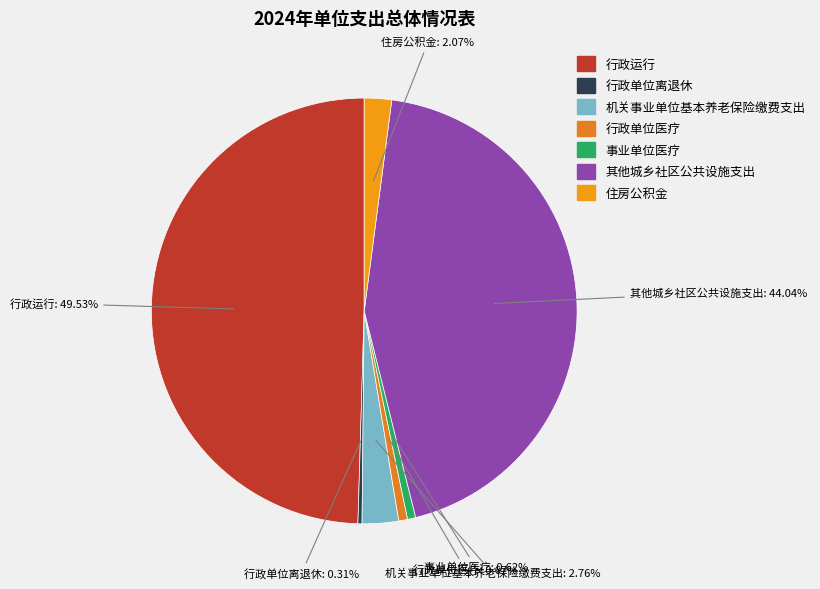

True or false: 其他城乡社区公共设施支出 accounts for 44% of the total.

True